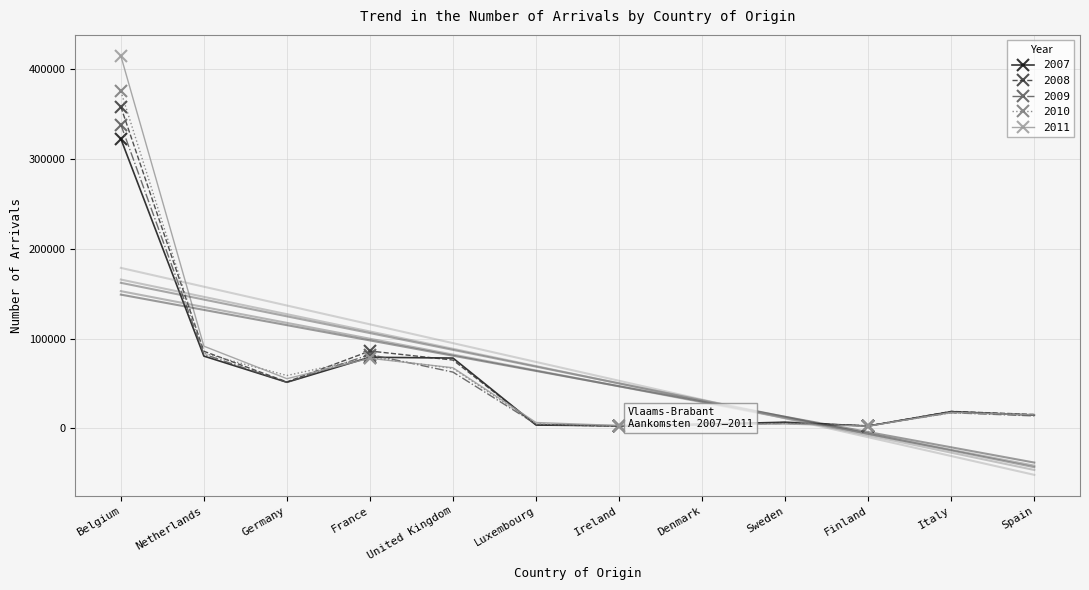

List the series in order of their peak value, lowest first.

2007, 2009, 2008, 2010, 2011